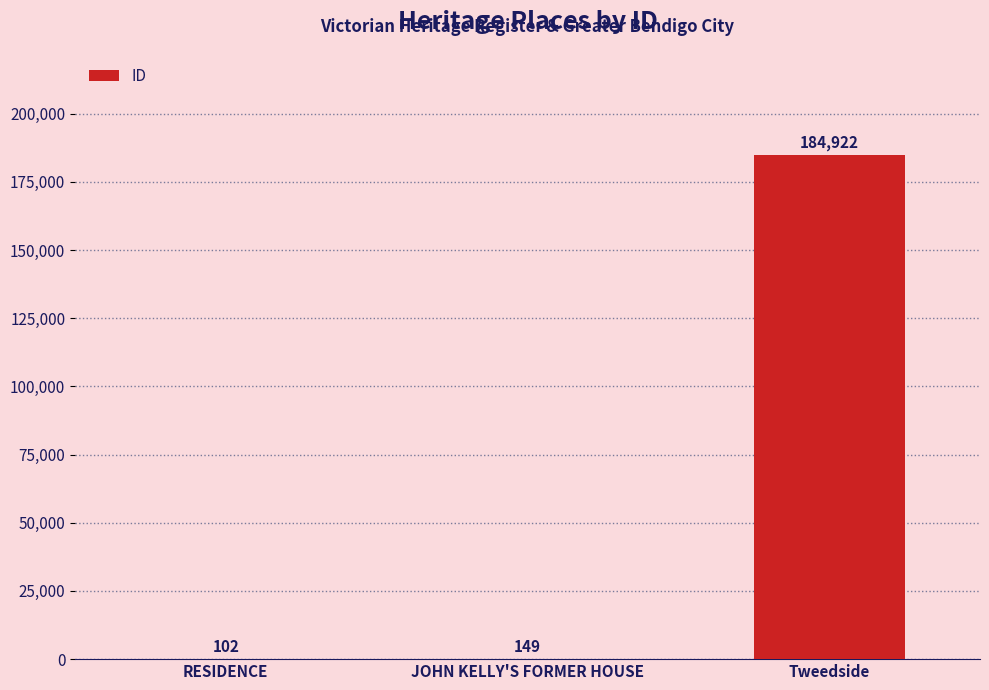

At which category does the chart reach its peak across all series?

Tweedside